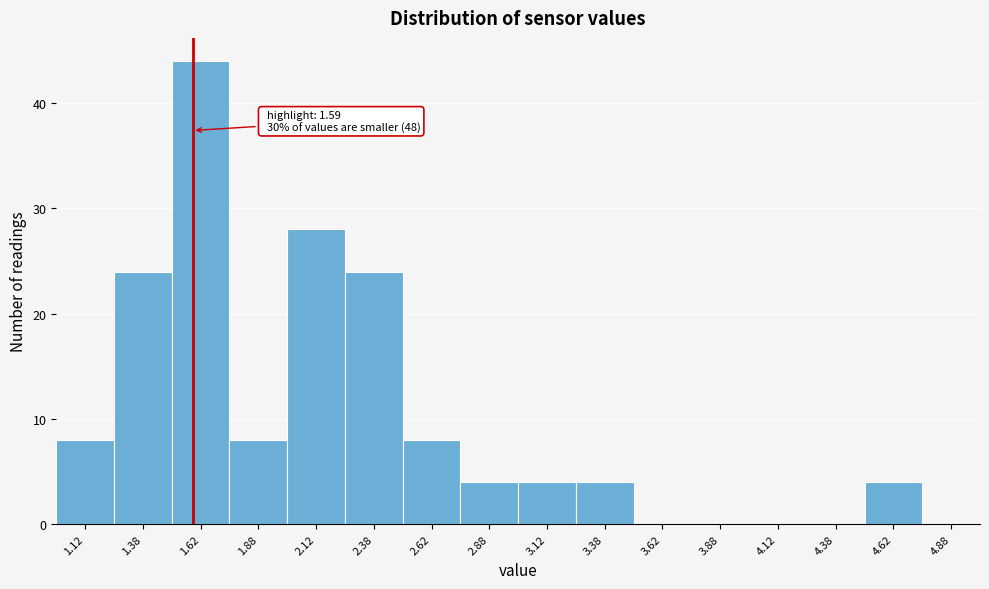

Over which range of the x-axis is the bar tallest?

1.50 to 1.75